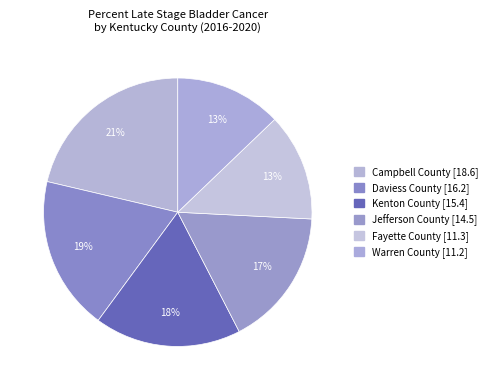

Is there a majority slice in this chart?

No